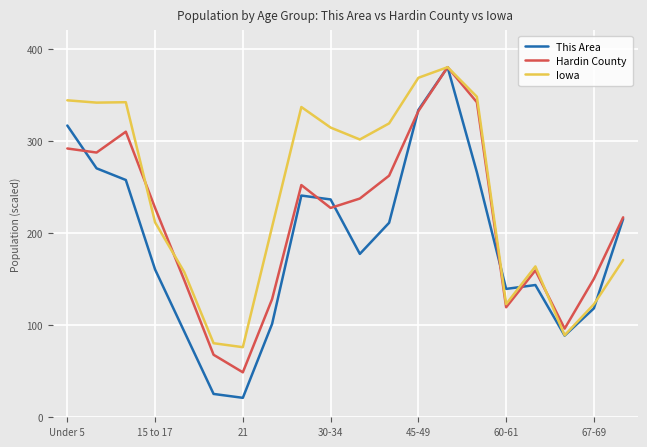

What is the maximum value shown in the chart?

380.0